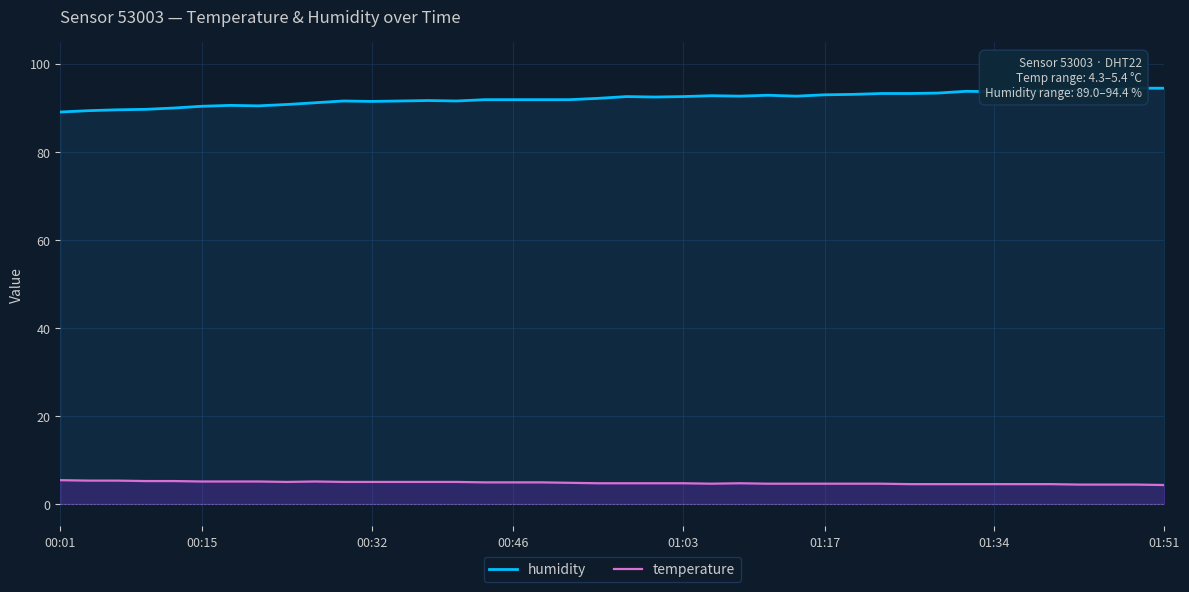

What is the highest value of the temperature series?

5.4